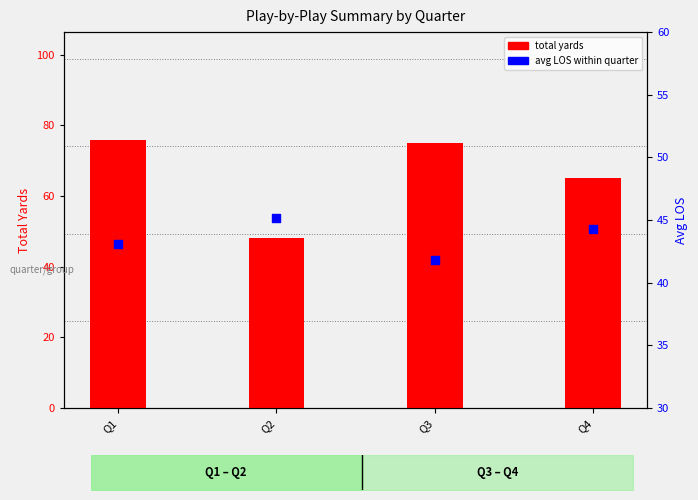

At how many categories does at least one series exceed 72?

2